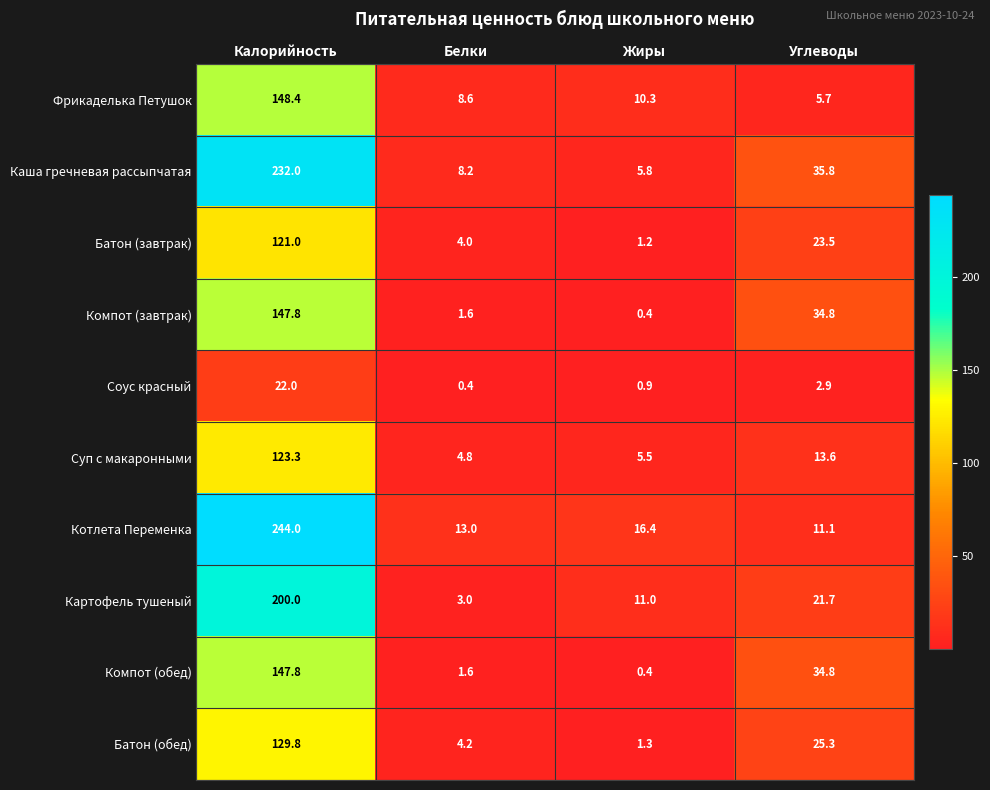

What is the sum of all Батон (обед) values?

160.6